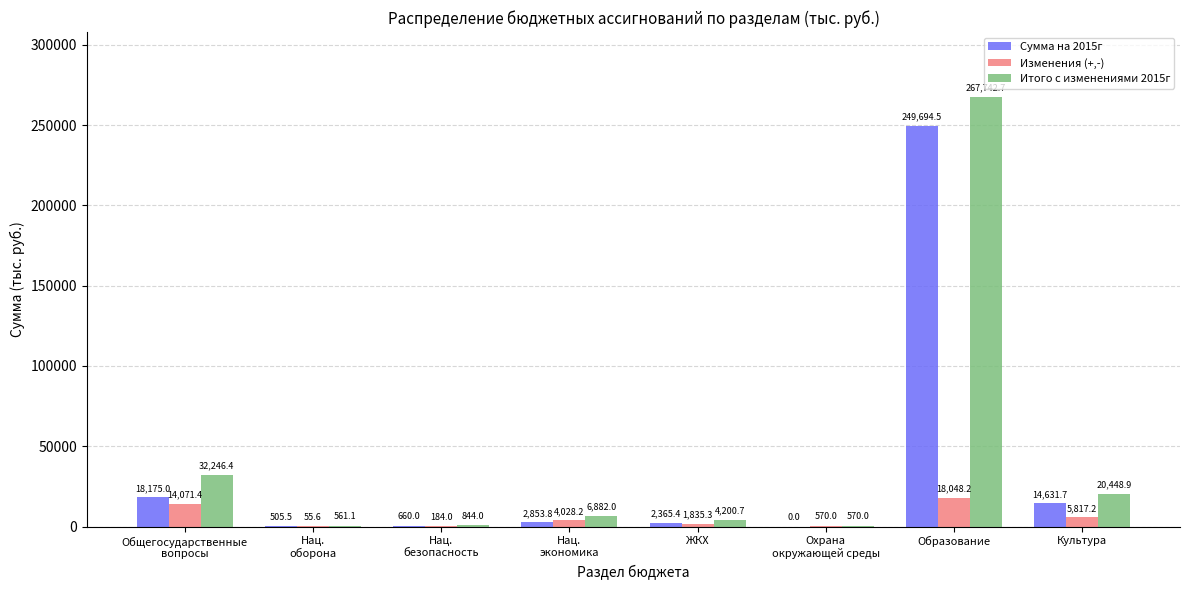

What is the maximum value for Сумма на 2015г?

249694.5